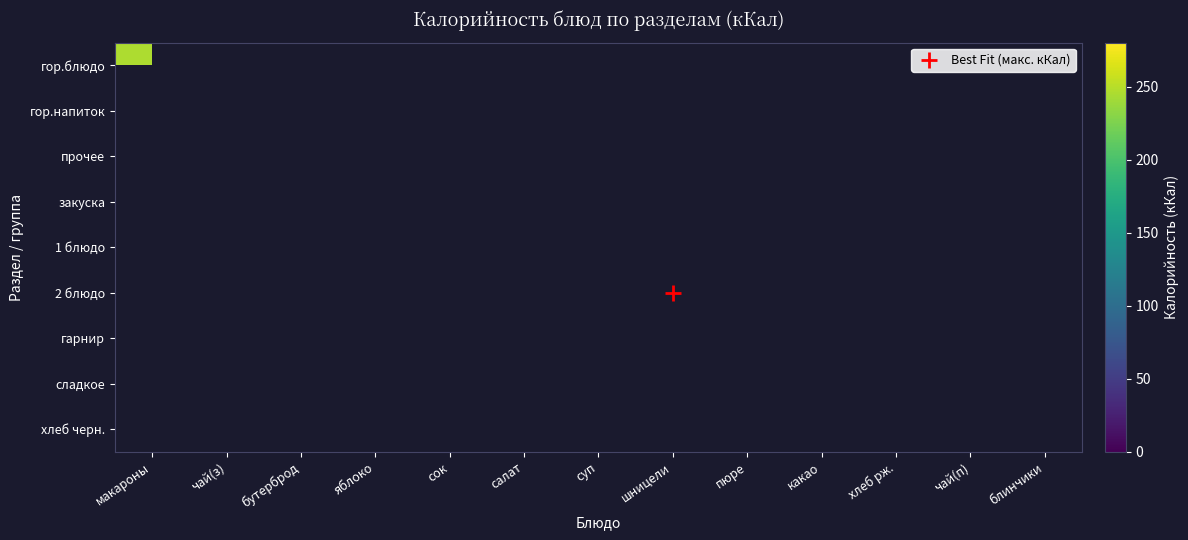

Count the number of categories in the chart.

13